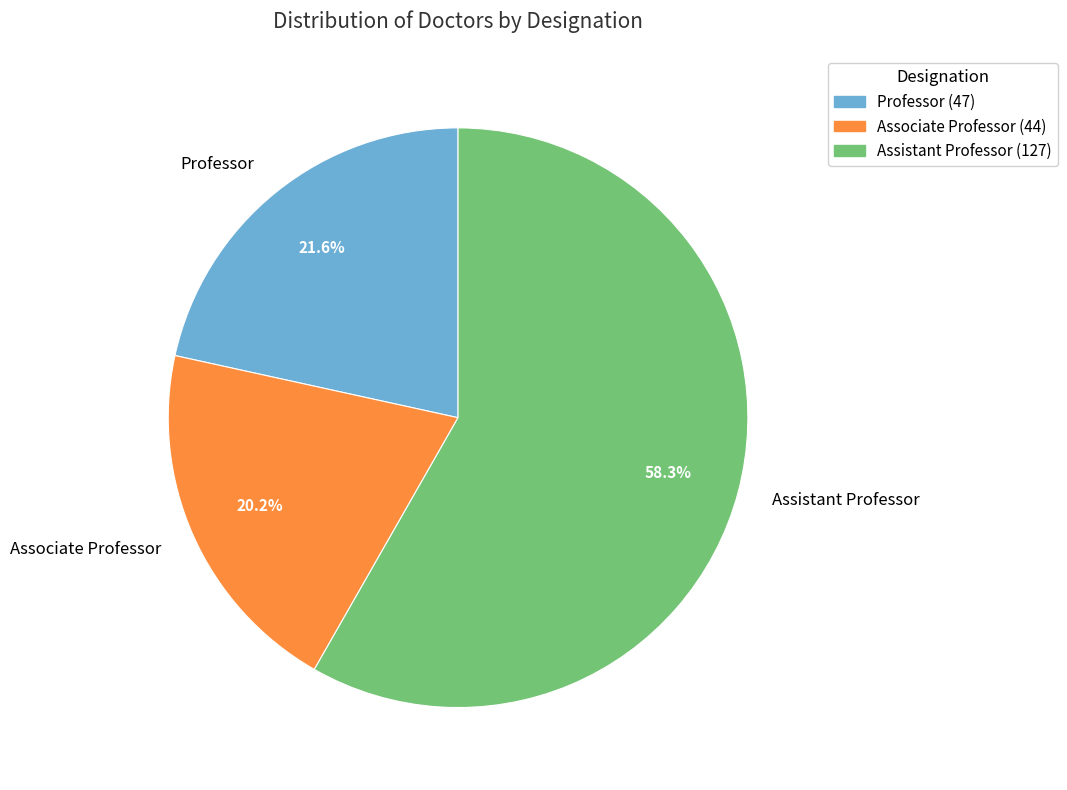

What percentage is the Associate Professor slice, to the nearest percent?

20%